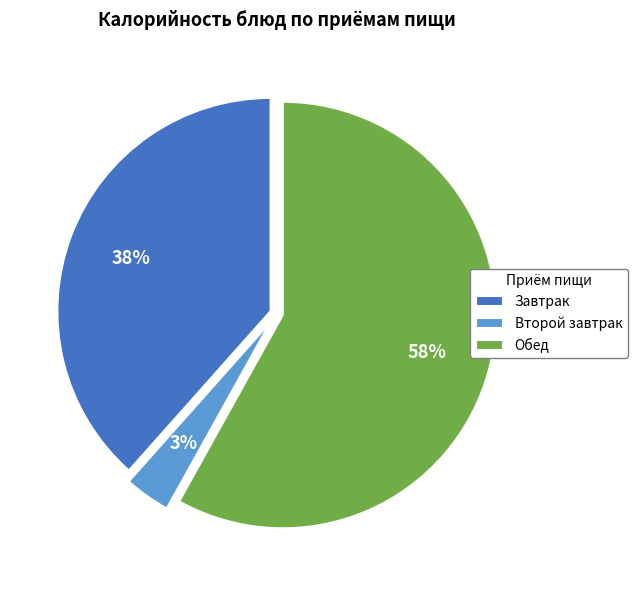

How many segments does this pie chart have?

3